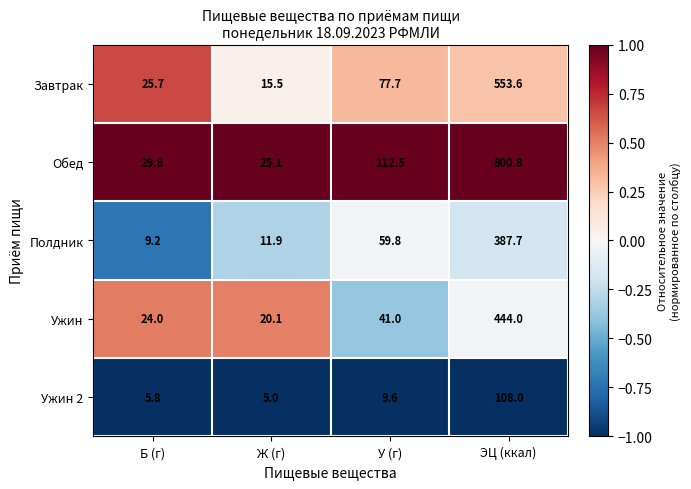

True or false: Ужин 2 has a value of 8.1 at Ж (г).

False